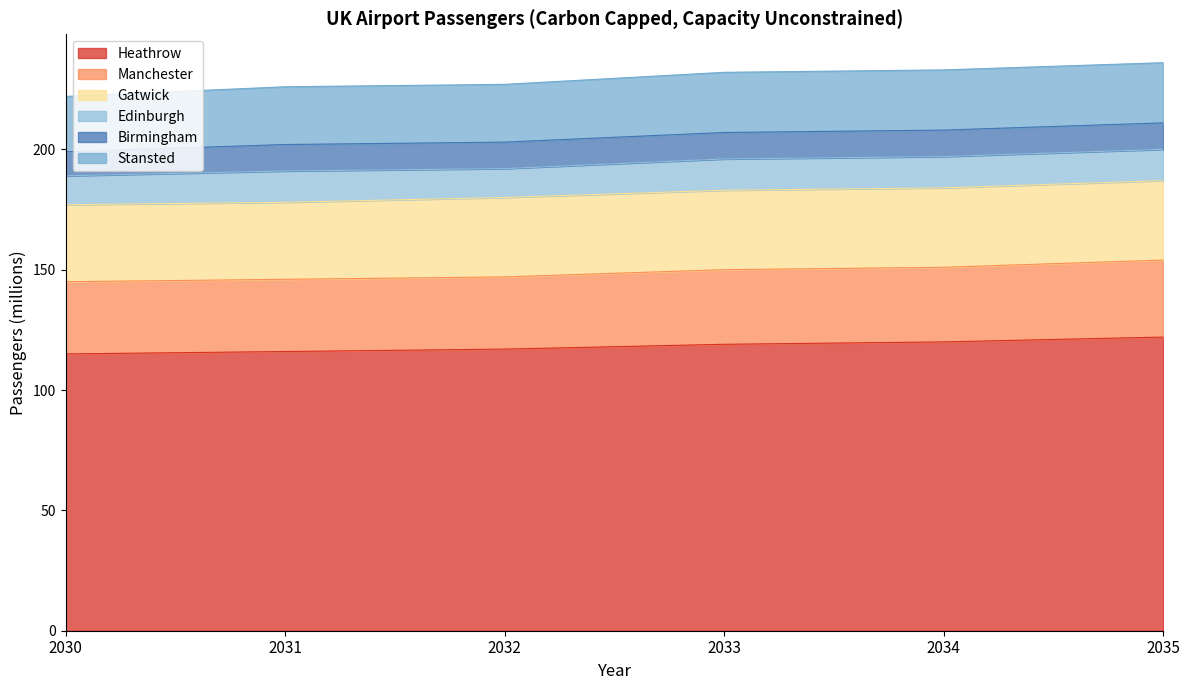

Which category has the lowest value across all series?

2030